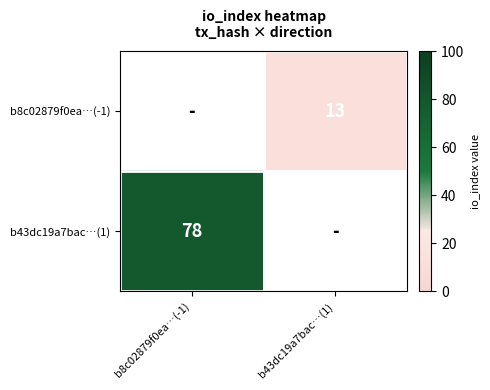

Is the value of b43dc19a7bac…(1) at b8c02879f0ea…(-1) greater than the value of b8c02879f0ea…(-1) at b43dc19a7bac…(1)?

Yes